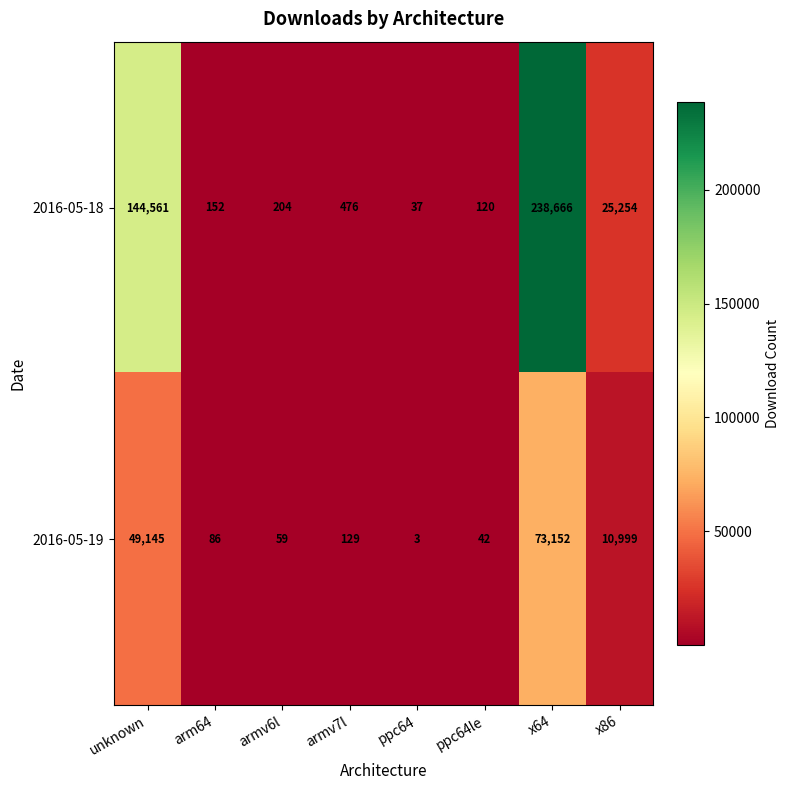

Which series changed the most between arm64 and x64?

2016-05-18